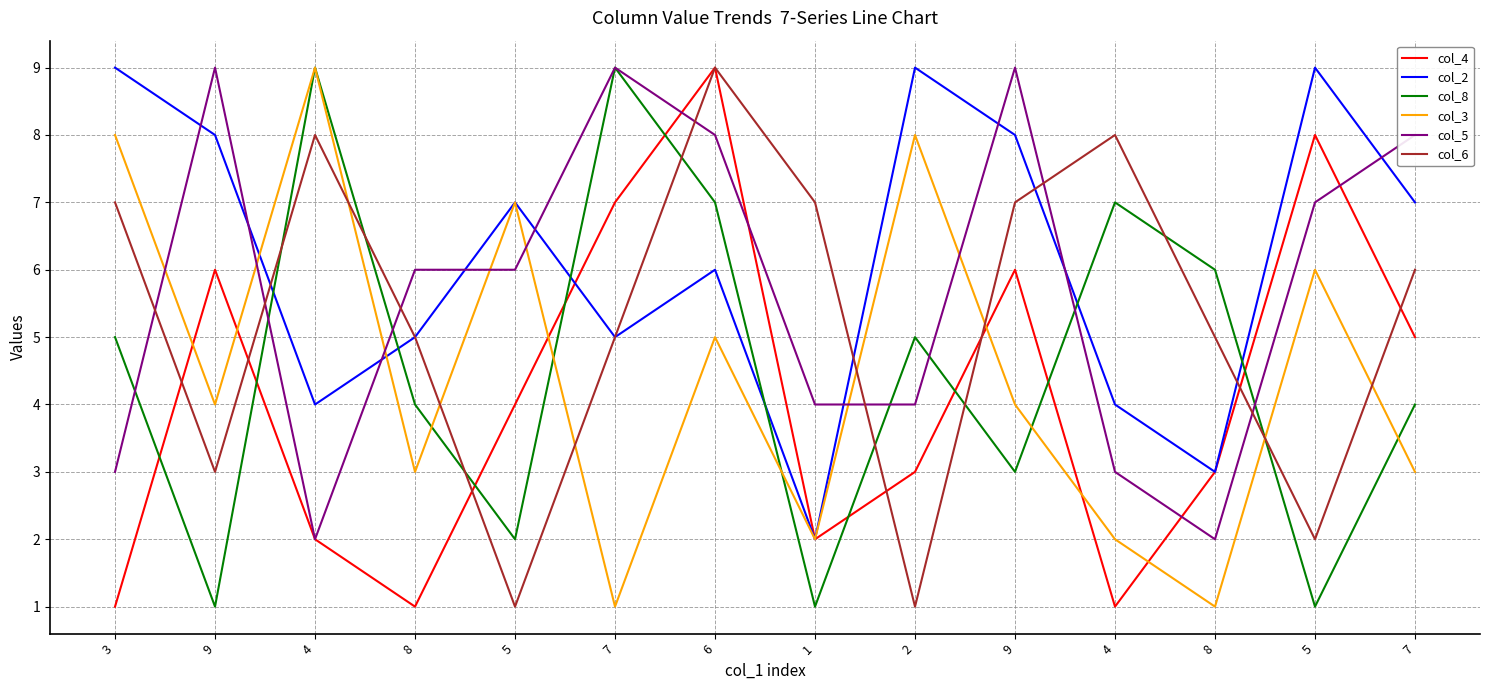

What is the approximate value of col_5 at 4?

2